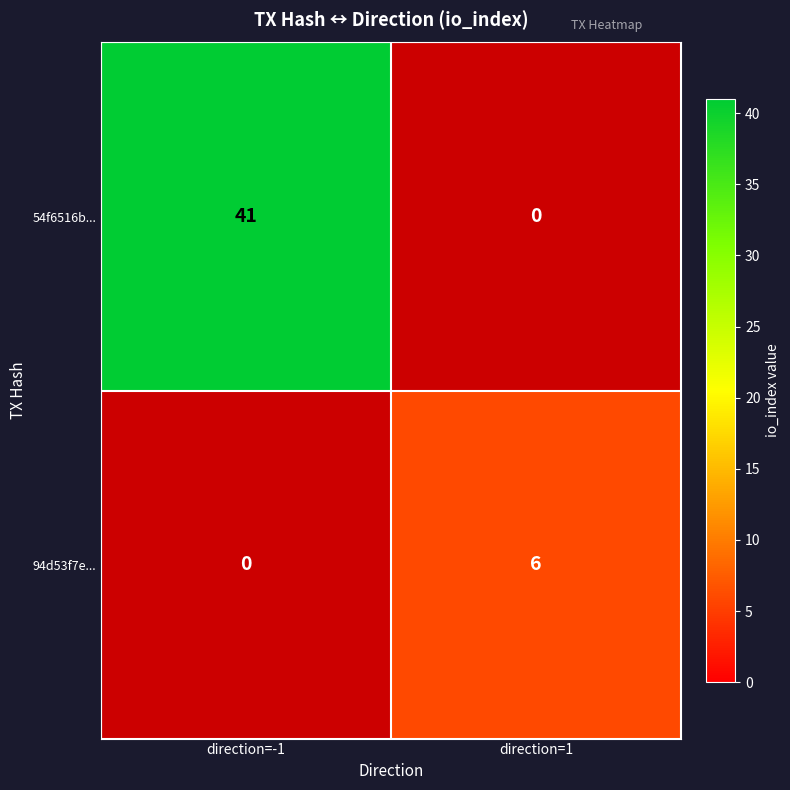

What is the sum of the 94d53f7e... values at direction=-1 and direction=1?

6